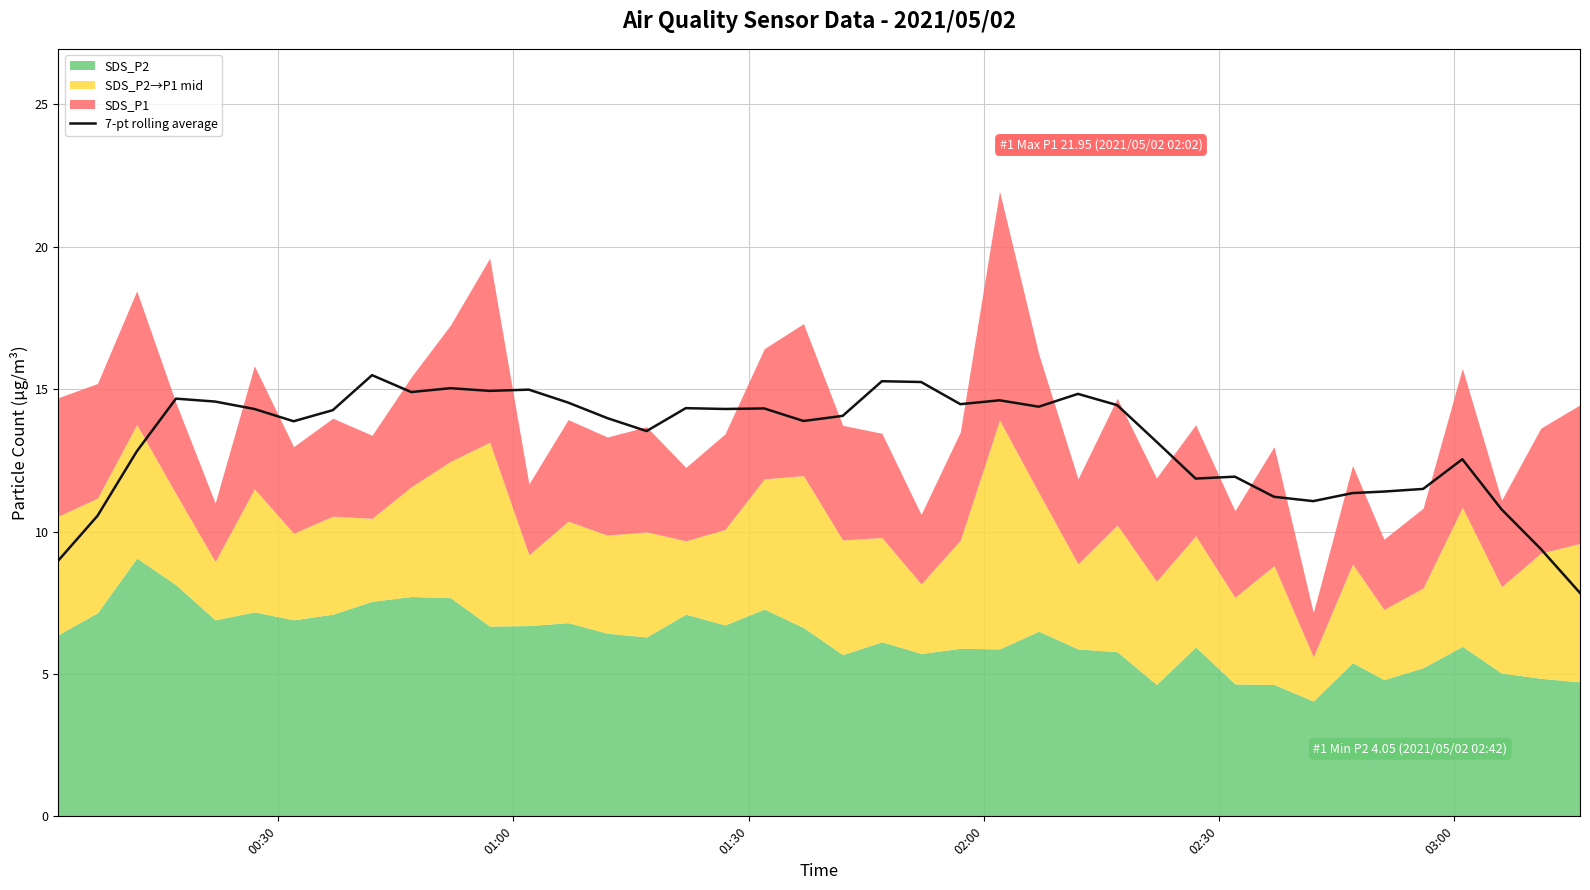

What is the value of the 28th point from the left?

14.4